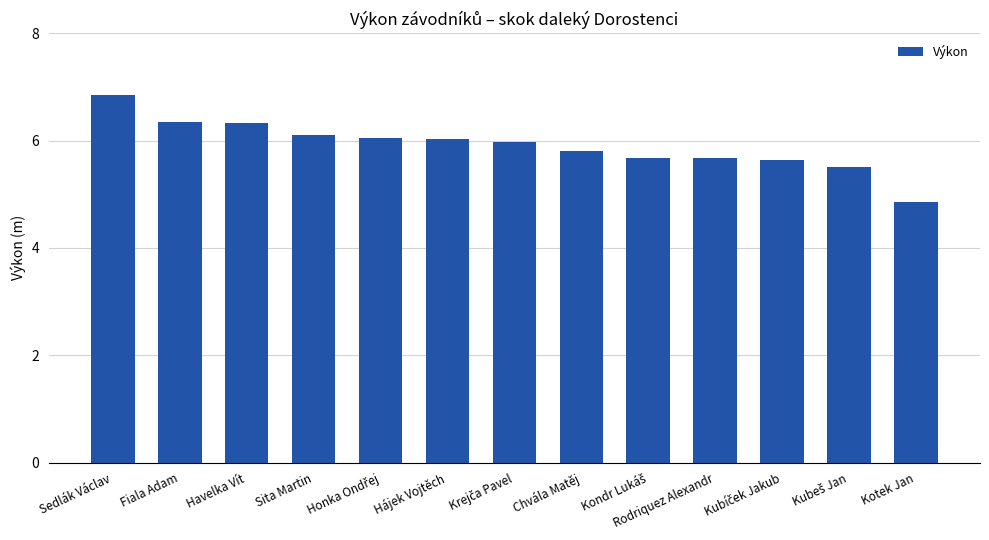

What is the minimum value shown in the chart?

4.9